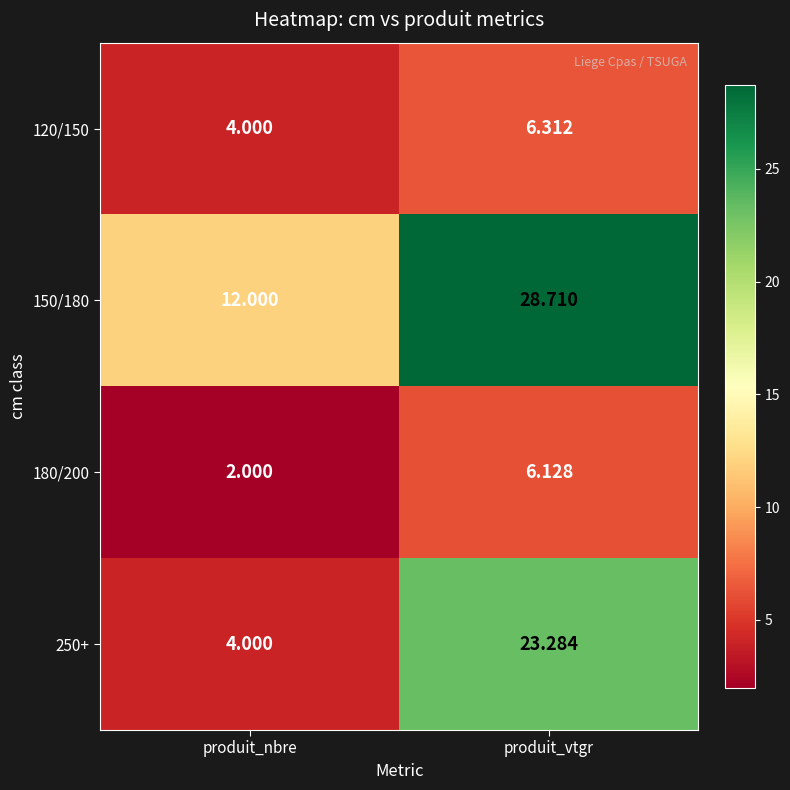

At which label does 150/180 reach its minimum?

produit_nbre